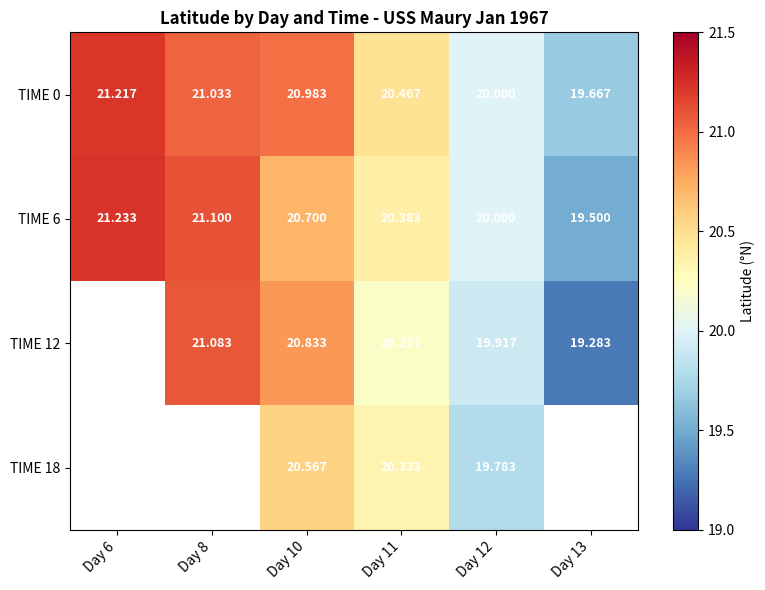

True or false: TIME 12 has a value of 21.1 at Day 8.

True